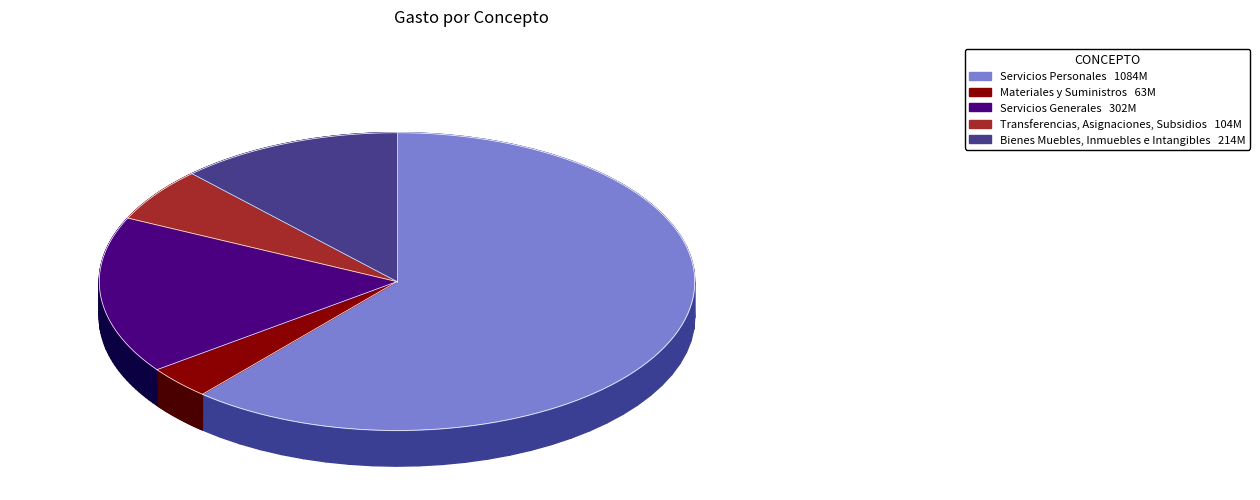

Which category has the biggest portion of the pie?

Servicios Personales